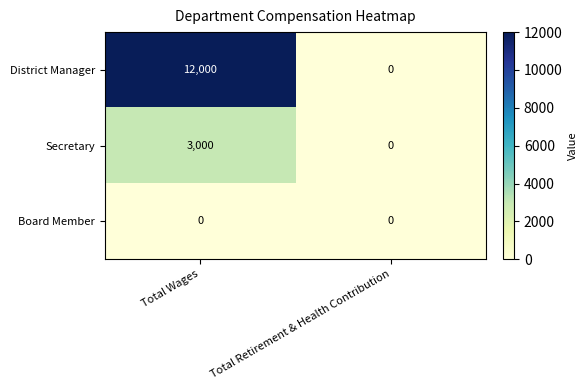

Rank the categories by Secretary value from highest to lowest.

Total Wages, Total Retirement & Health Contribution